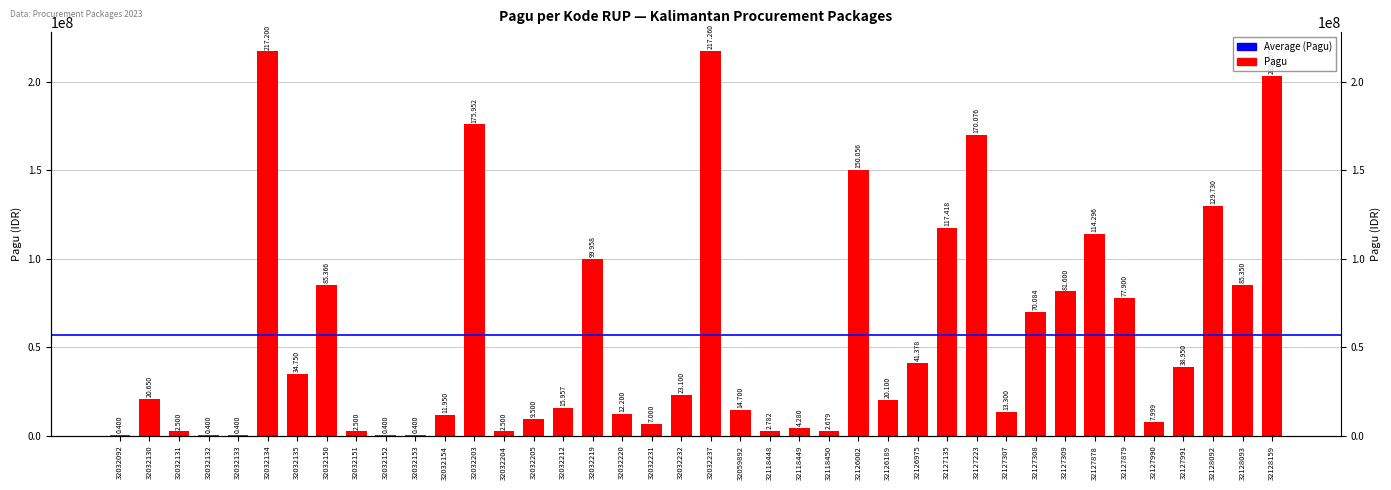

Reading right to left, list all the values displayed in this chart.

32128159=203557057	32128093=85350000	32128092=129729764	32127991=38950000	32127990=7999305	32127879=77900000	32127878=114296000	32127309=81600000	32127308=70084000	32127307=13300000	32127223=170076000	32127135=117418000	32126975=41378000	32126189=20100000	32126002=150056000	32118450=2679226	32118449=4279600	32118448=2782000	32059892=14700000	32032237=217260000	32032232=23100000	32032231=7000000	32032220=12200000	32032219=99958000	32032212=15957000	32032205=9500000	32032204=2500000	32032203=175952000	32032154=11950000	32032153=400000	32032152=400000	32032151=2500000	32032150=85366000	32032135=34750000	32032134=217200000	32032133=400000	32032132=400000	32032131=2500000	32032130=20650000	32032092=400000